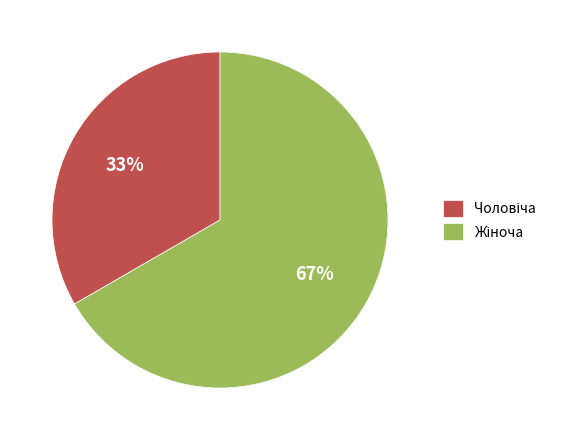

Is there any slice that represents more than half of the pie?

Yes